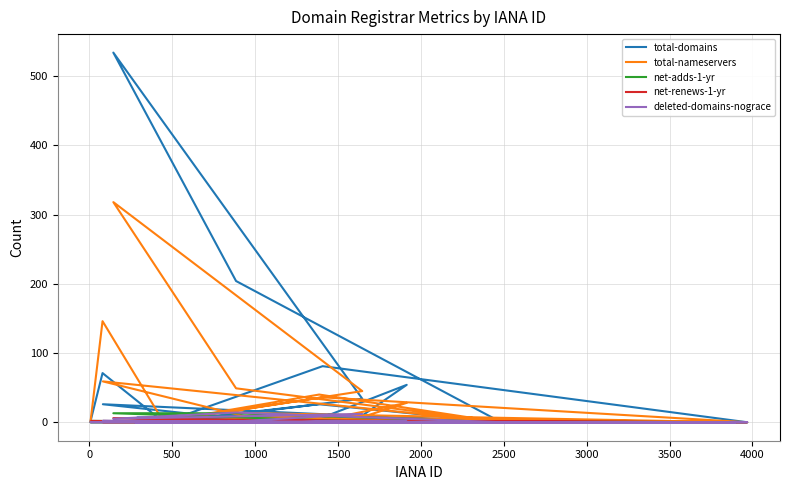

Reading left to right, what are all the values shown in this chart?

total-domains: 4	0	1	10	1	0	0	0	5	0	0	0	0	26	1	81	0	1	0	12	54	2	0	0	0	3	0	7	0	71	2	0	26	0	204	534	34	9	0
total-nameservers: 8	0	2	15	0	0	0	0	10	0	0	0	0	40	2	36	0	6	0	6	28	4	0	0	0	4	0	4	0	146	2	0	59	0	49	318	45	14	0
net-adds-1-yr: 0	0	0	0	0	0	0	0	0	0	0	0	0	1	0	2	0	0	0	0	0	0	0	0	0	0	0	0	0	0	0	0	1	0	13	13	1	0	0
net-renews-1-yr: 0	0	0	1	0	0	0	0	0	0	0	0	0	1	1	2	0	0	0	1	0	0	0	0	0	3	0	0	0	1	1	0	0	0	0	6	1	0	0
deleted-domains-nograce: 0	0	0	0	0	0	0	0	0	0	0	0	0	0	0	0	0	0	0	2	1	0	0	0	0	0	0	0	0	0	0	0	2	0	14	5	12	0	0